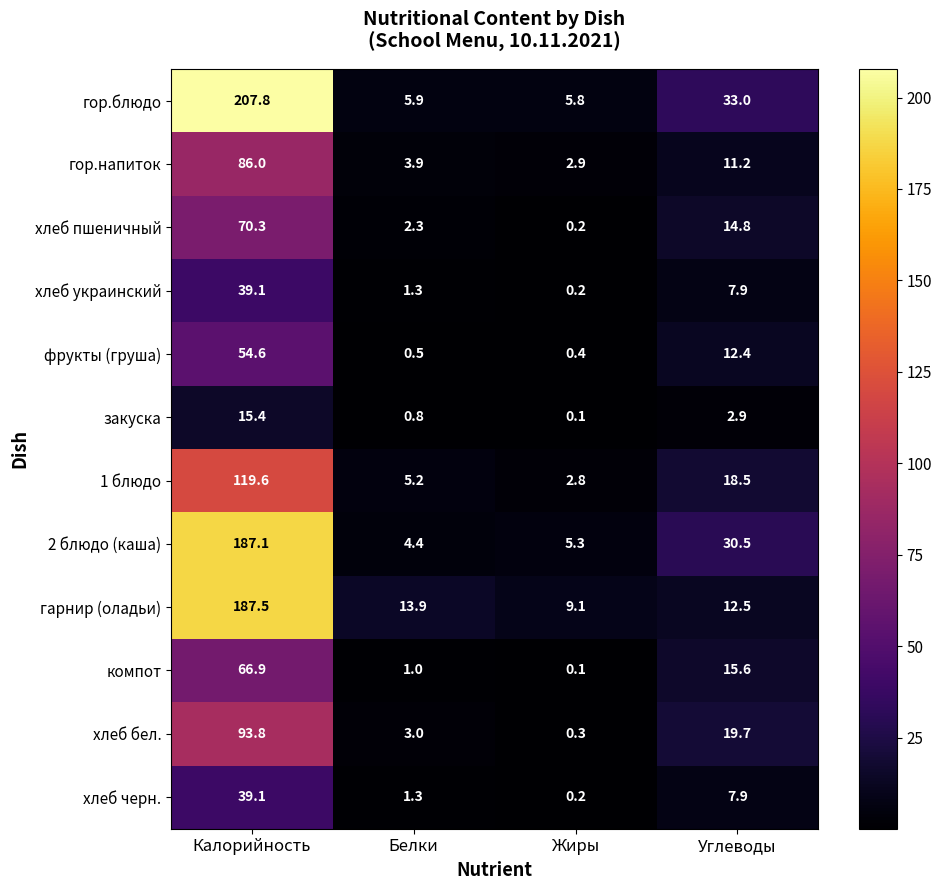

Which series has the widest spread of values?

гор.блюдо